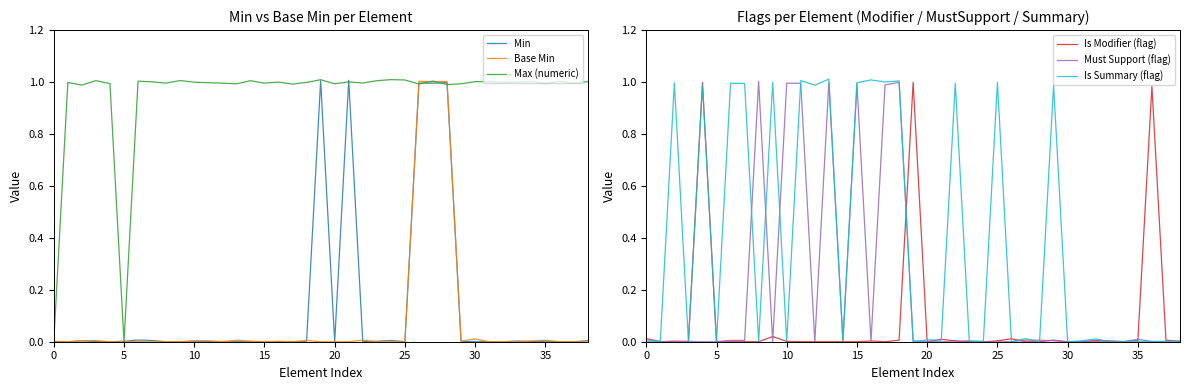

How many categories are shown in the chart?

39